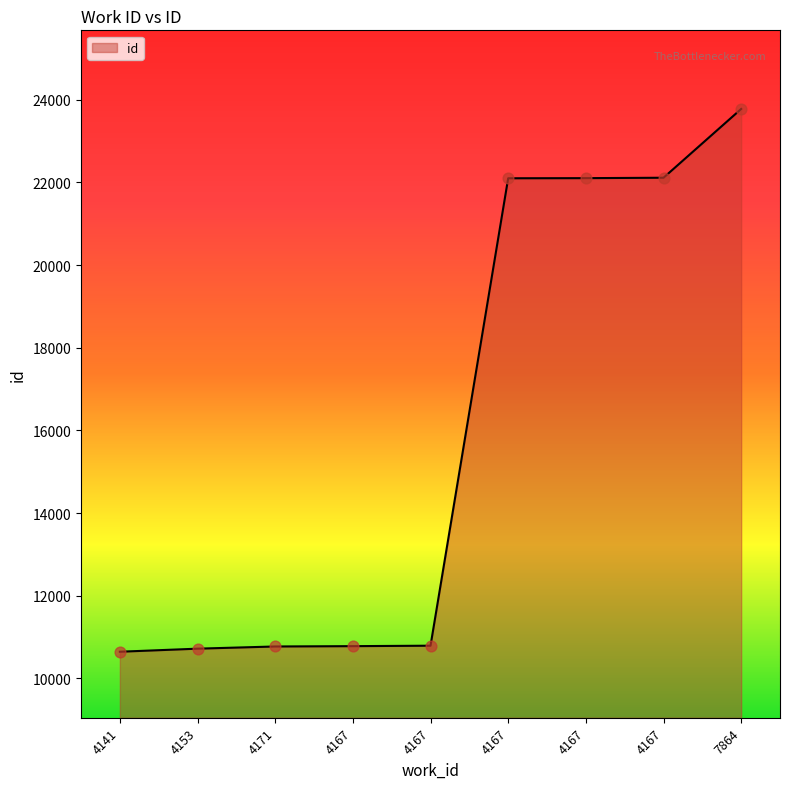

Between 4167 and 4167, which is larger?

4167